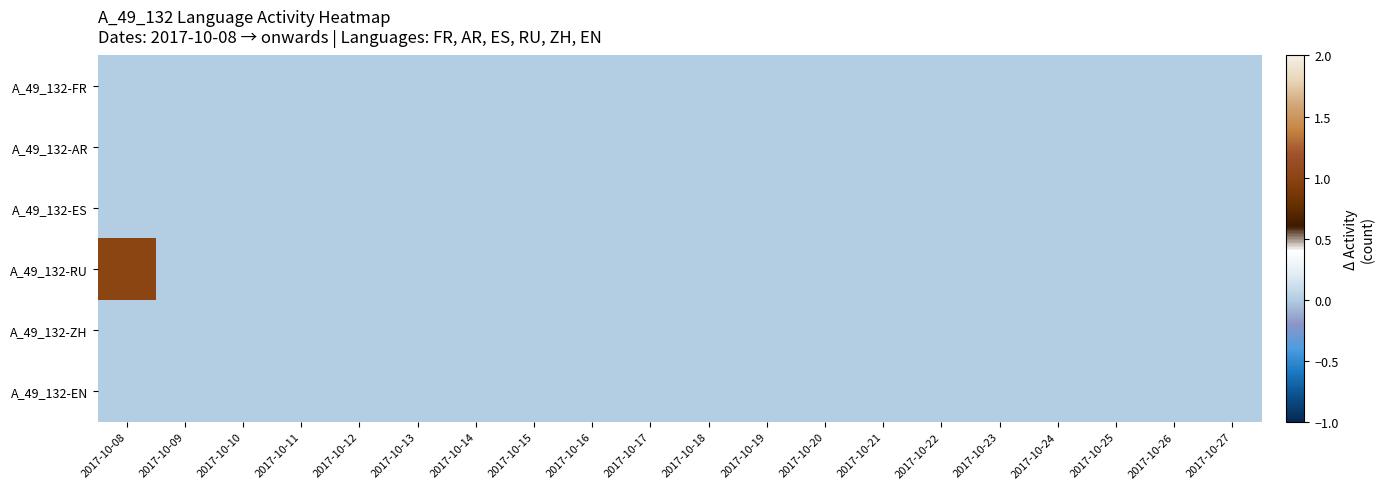

Count the number of data series in this chart.

6